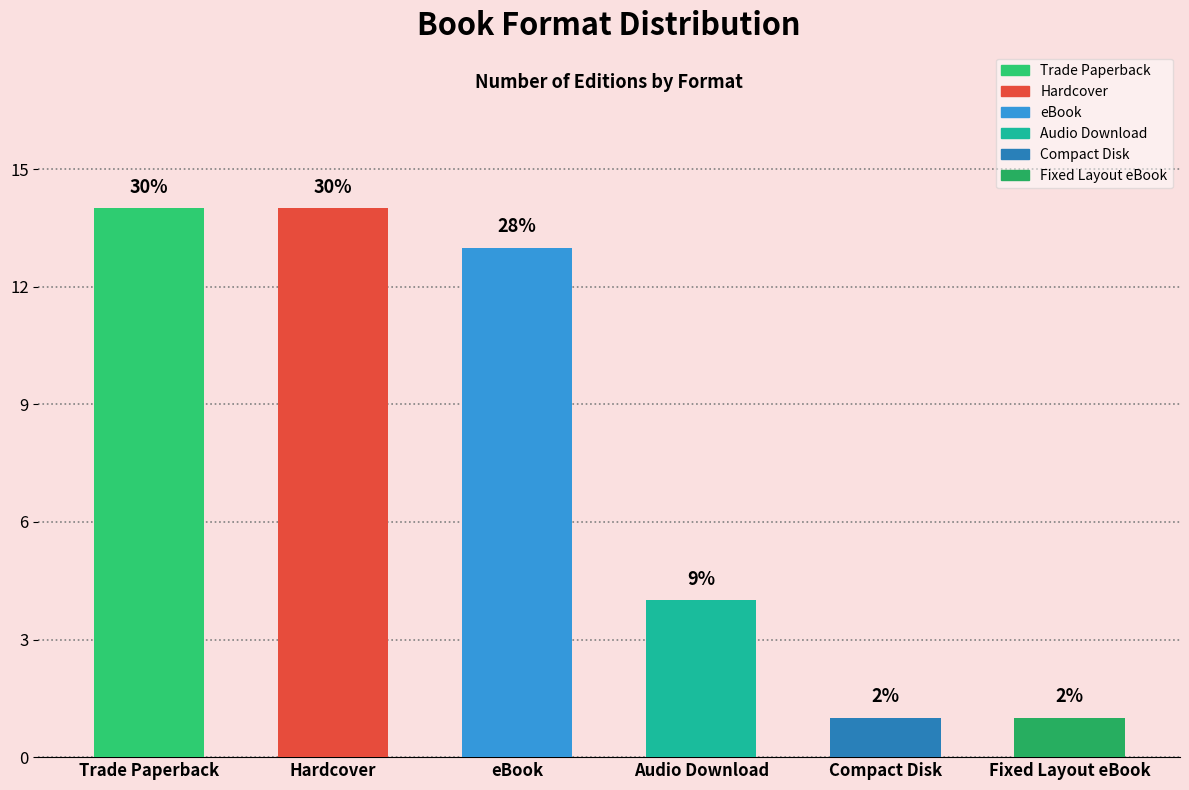

At which label is the value closest to 7?

Audio Download